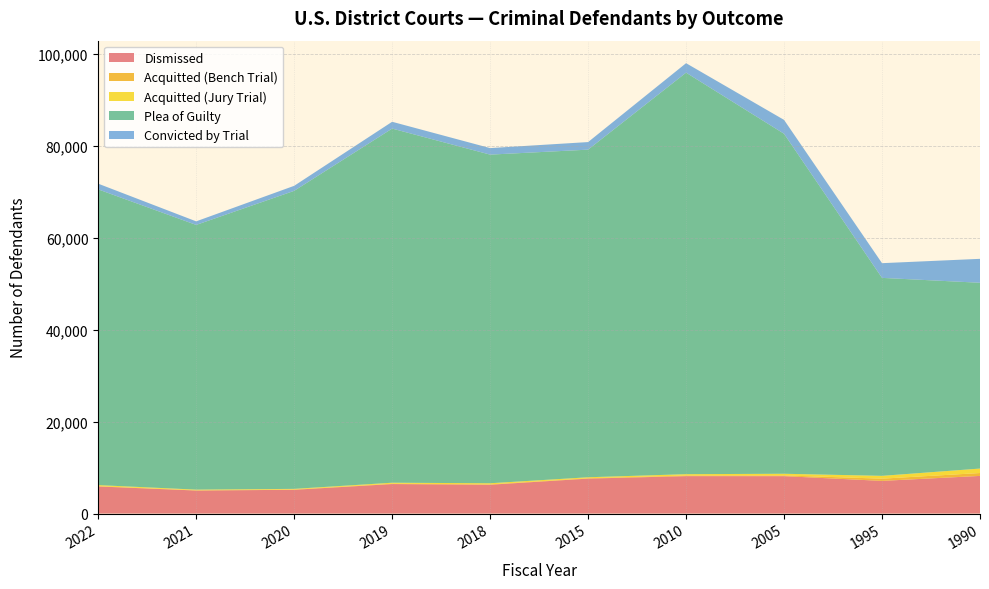

Reading right to left, transcribe all the data shown in this chart.

Dismissed: 1990=8193	1995=7112	2005=8141	2010=8147	2015=7610	2018=6275	2019=6424	2020=5173	2021=5013	2022=5901
Acquitted (Bench Trial): 1990=630	1995=482	2005=159	2010=137	2015=85	2018=83	2019=80	2020=75	2021=55	2022=60
Acquitted (Jury Trial): 1990=971	1995=613	2005=361	2010=286	2015=204	2018=237	2019=207	2020=124	2021=141	2022=230
Plea of Guilty: 1990=40452	1995=43103	2005=74024	2010=87418	2015=71330	2018=71550	2019=77104	2020=64887	2021=57631	2022=64384
Convicted by Trial: 1990=5210	1995=3203	2005=3024	2010=2066	2015=1650	2018=1424	2019=1482	2020=1094	2021=777	2022=1245